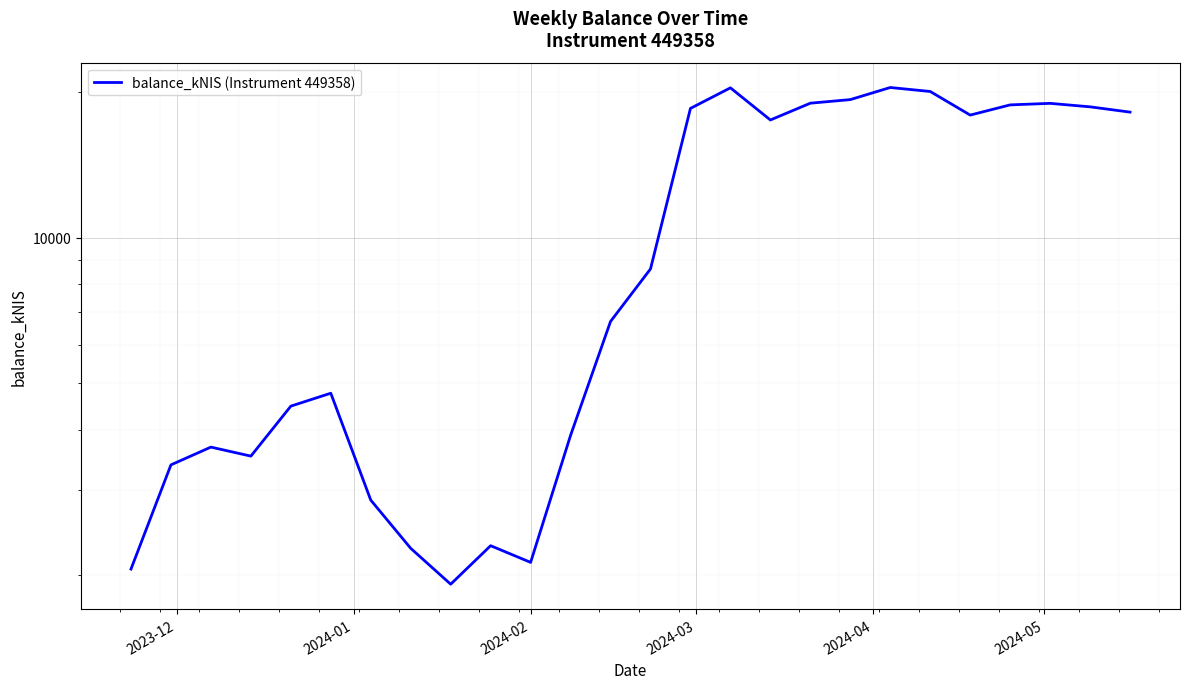

How many data points does each series have?

26